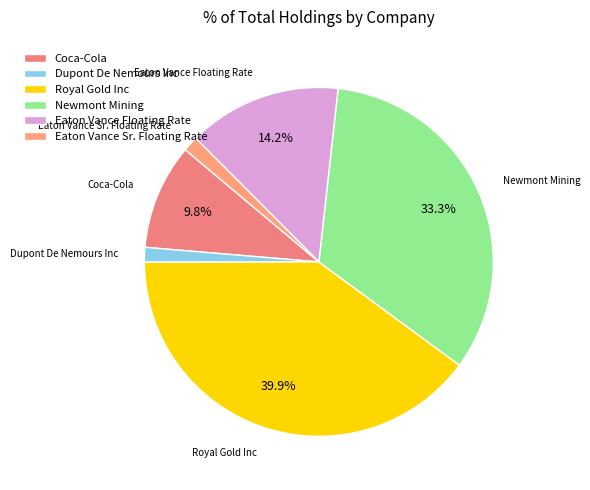

To the nearest percent, what portion does Dupont De Nemours Inc represent?

1%